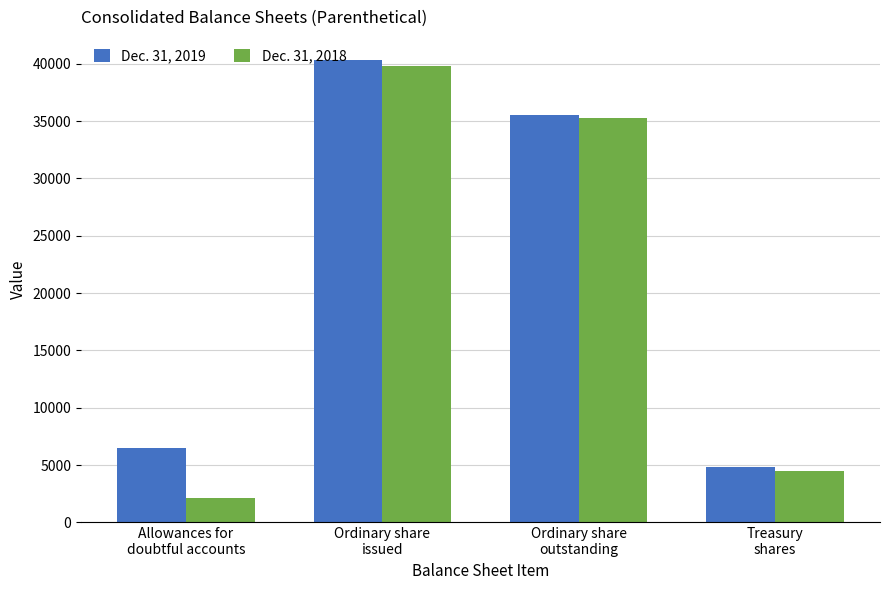

Reading left to right, list all the values displayed in this chart.

Dec. 31, 2019: 6506	40335	35525	4810
Dec. 31, 2018: 2124	39799	35318	4481